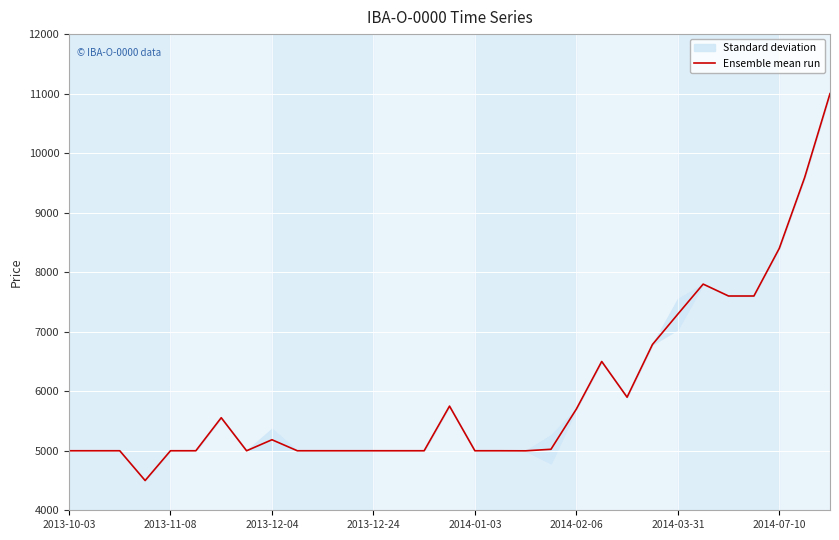

What is the difference between the maximum and minimum values?

6500